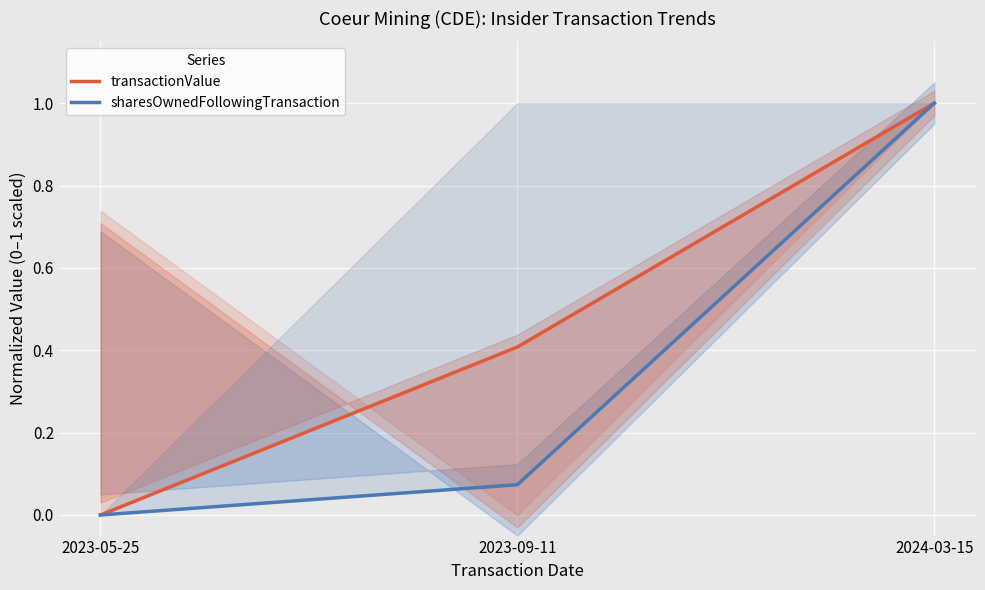

Which category has the highest value in the sharesOwnedFollowingTransaction series?

2024-03-15